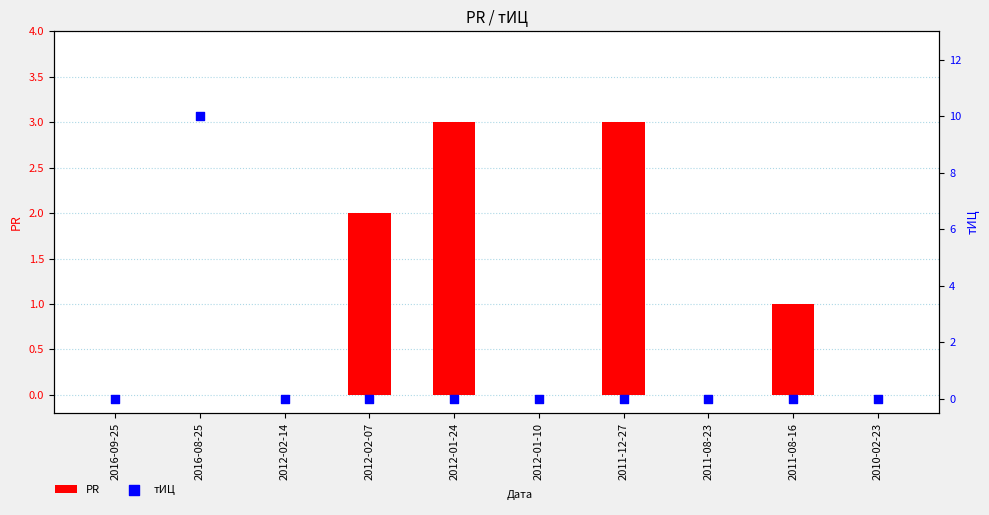

Which series contains the lowest Y value?

PR